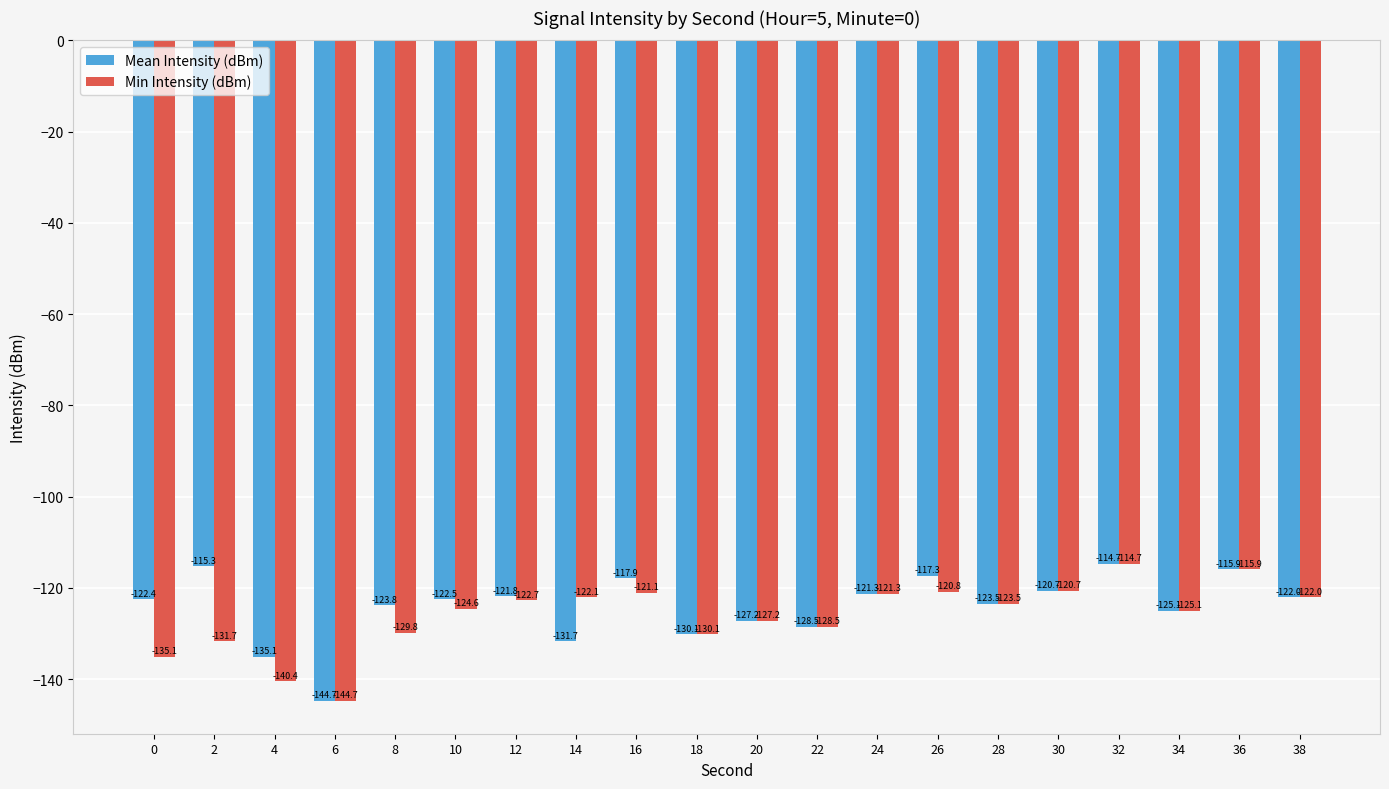

What is the approximate value of Min Intensity (dBm) at 18?

-130.1